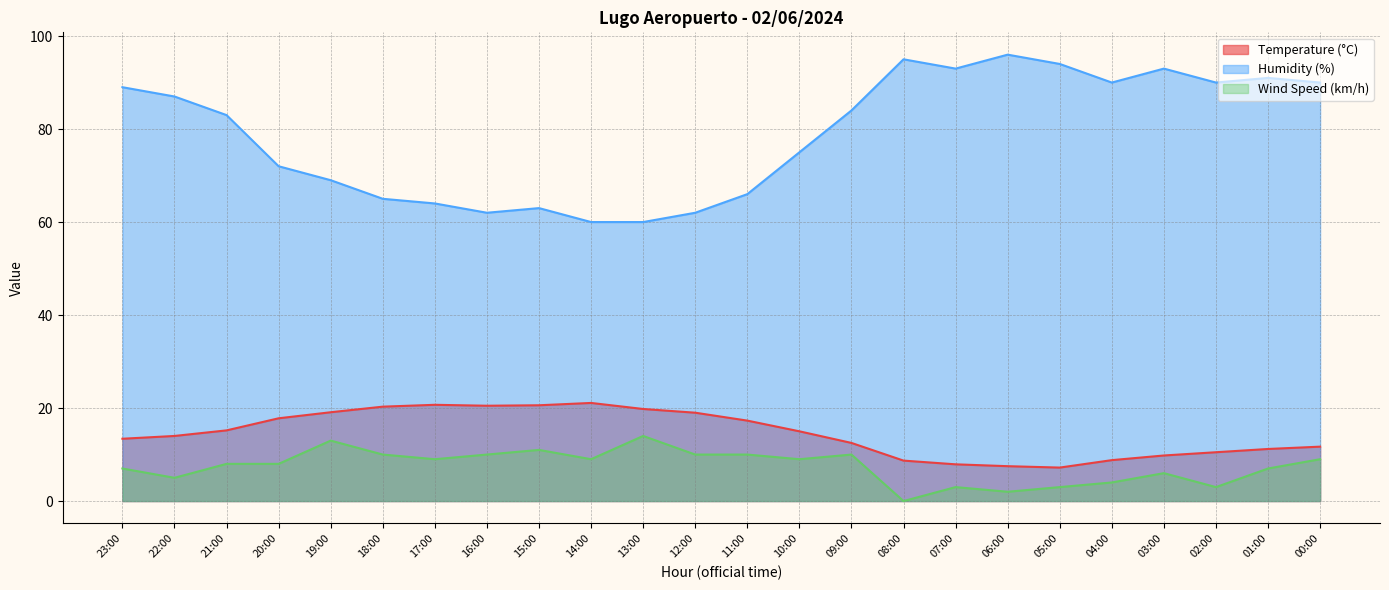

Reading left to right, list all the values displayed in this chart.

Temperature (°C): 13.4	14.0	15.2	17.8	19.1	20.3	20.7	20.5	20.6	21.1	19.8	19.0	17.3	15.0	12.5	8.7	7.9	7.5	7.2	8.8	9.8	10.5	11.2	11.7
Humidity (%): 89.0	87.0	83.0	72.0	69.0	65.0	64.0	62.0	63.0	60.0	60.0	62.0	66.0	75.0	84.0	95.0	93.0	96.0	94.0	90.0	93.0	90.0	91.0	90.0
Wind Speed (km/h): 7.0	5.0	8.0	8.0	13.0	10.0	9.0	10.0	11.0	9.0	14.0	10.0	10.0	9.0	10.0	0.0	3.0	2.0	3.0	4.0	6.0	3.0	7.0	9.0